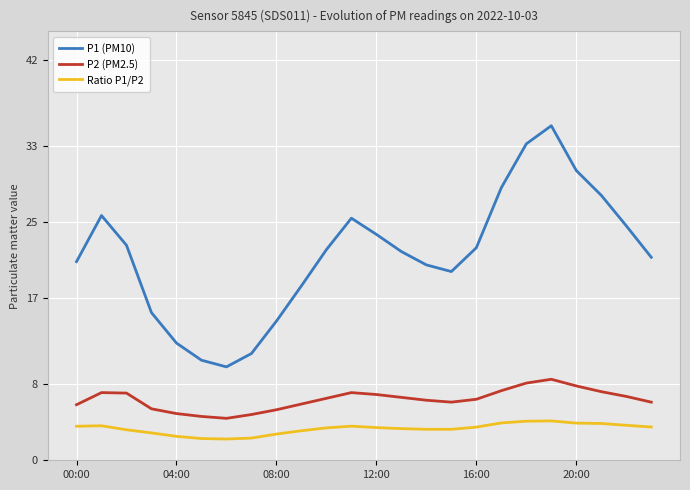

At how many categories does at least one series exceed 3?

24